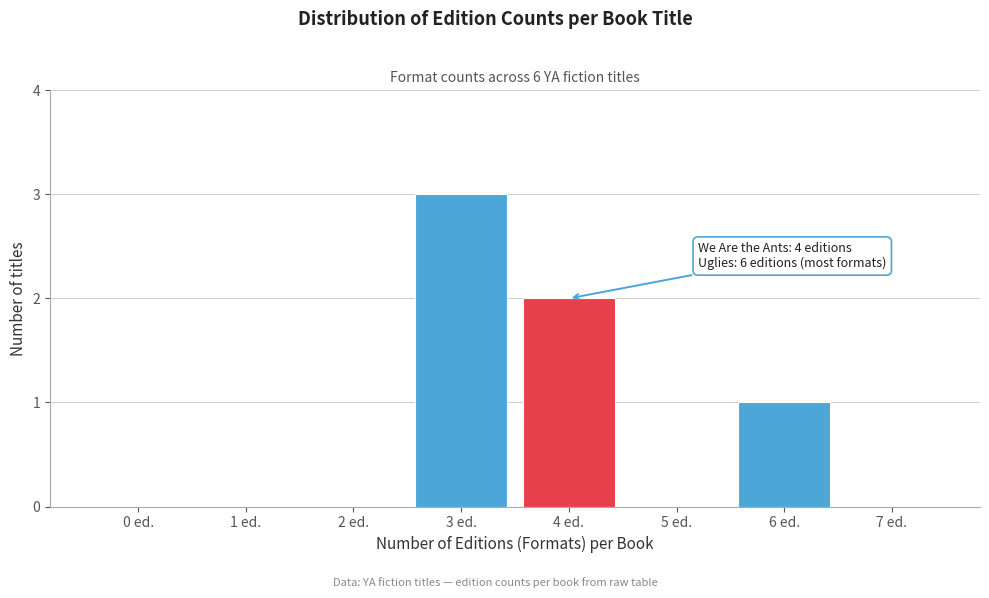

Reading left to right, transcribe all the data shown in this chart.

0 ed.=0	1 ed.=0	2 ed.=0	3 ed.=3	4 ed.=2	5 ed.=0	6 ed.=1	7 ed.=0